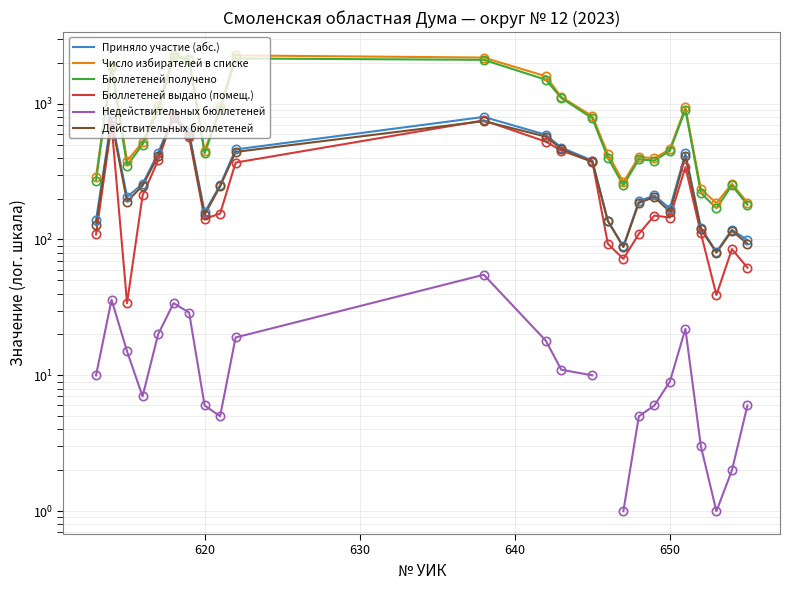

True or false: Приняло участие (абс.) and Действительных бюллетеней cross at least once.

False